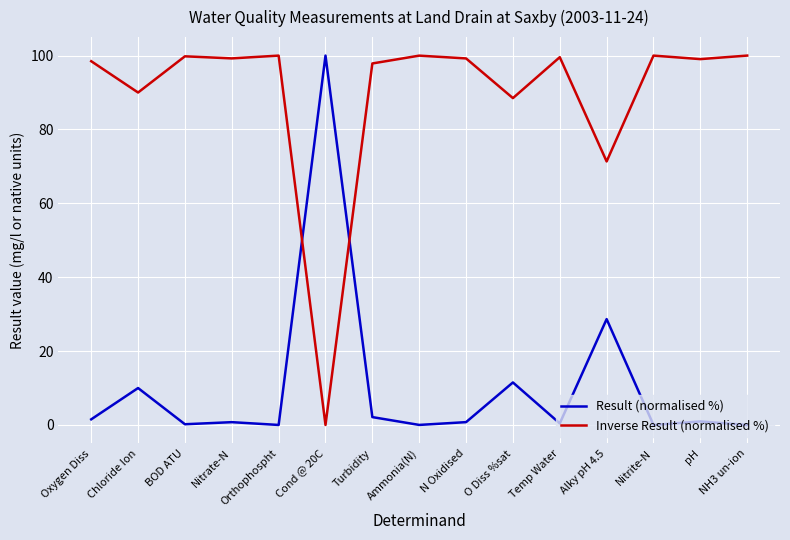

How many lines are shown in the chart?

2